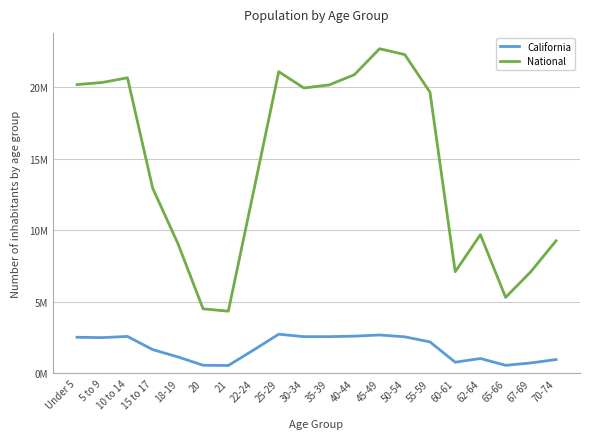

At how many categories does at least one series exceed 4?

20